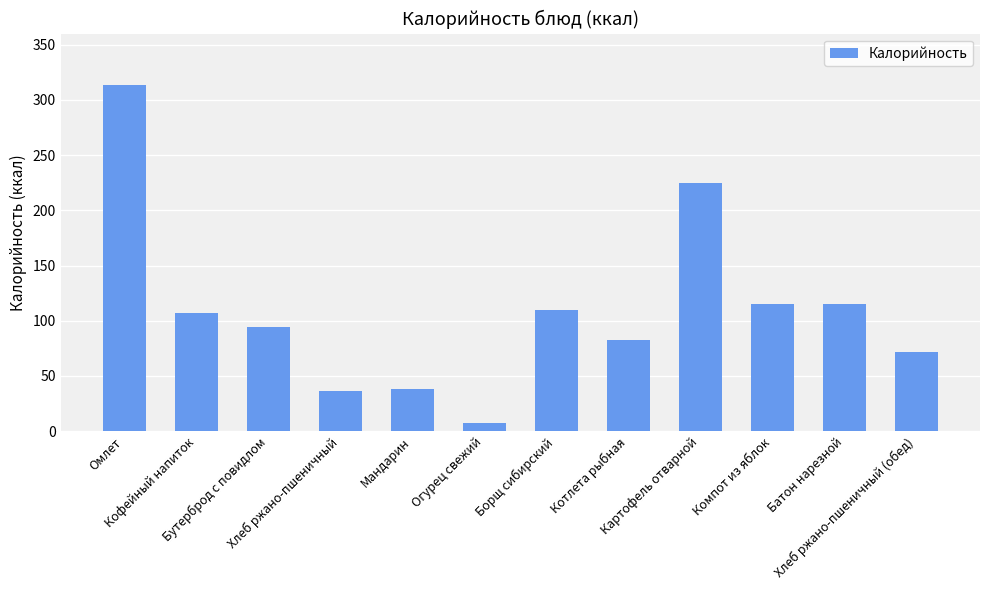

Reading left to right, what are all the values shown in this chart?

Омлет=313	Кофейный напиток=107	Бутерброд с повидлом=94	Хлеб ржано-пшеничный=36	Мандарин=38	Огурец свежий=7	Борщ сибирский=110	Котлета рыбная=83	Картофель отварной=225	Компот из яблок=115	Батон нарезной=115	Хлеб ржано-пшеничный (обед)=72